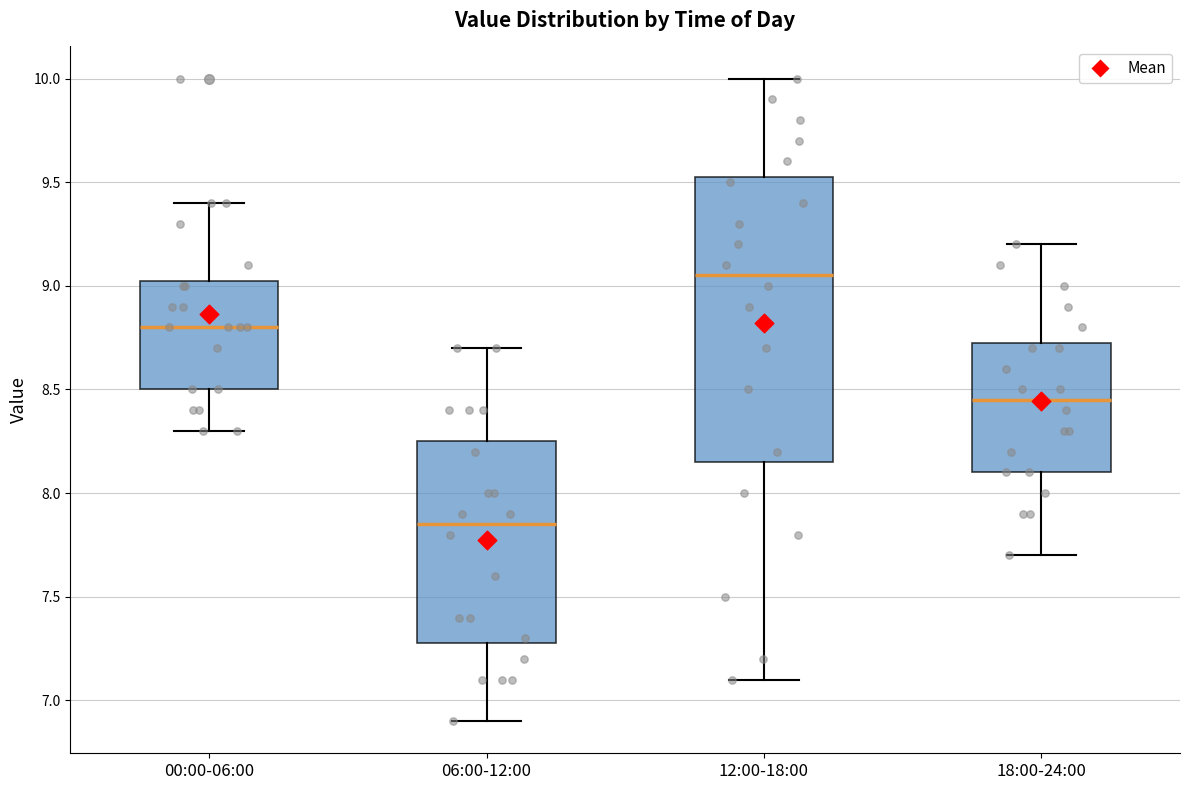

Reading left to right, transcribe this box plot: for each box, give where its median line is, the range the box spans, and where its two whiskers end, as read against the y-axis. The values are not printed on the chart, so give them approximately, as read against the axis.

00:00-06:00: median 8.80, box 8.50 to 9.05, whiskers 8.30 to 9.40
06:00-12:00: median 7.85, box 7.30 to 8.25, whiskers 6.90 to 8.70
12:00-18:00: median 9.05, box 8.15 to 9.55, whiskers 7.10 to 10.00
18:00-24:00: median 8.45, box 8.10 to 8.75, whiskers 7.70 to 9.20